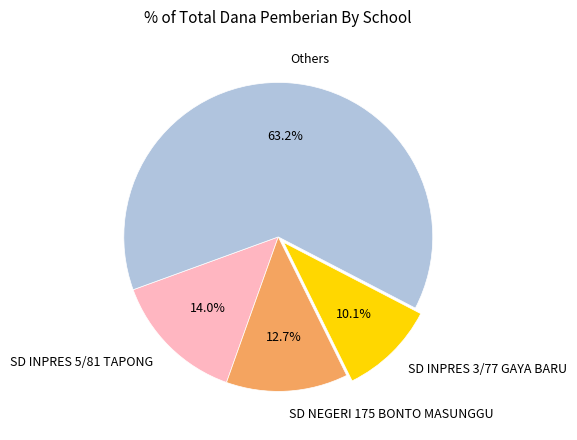

What is the ratio of the value at SD NEGERI 175 BONTO MASUNGGU to the value at SD INPRES 3/77 GAYA BARU?

1.3